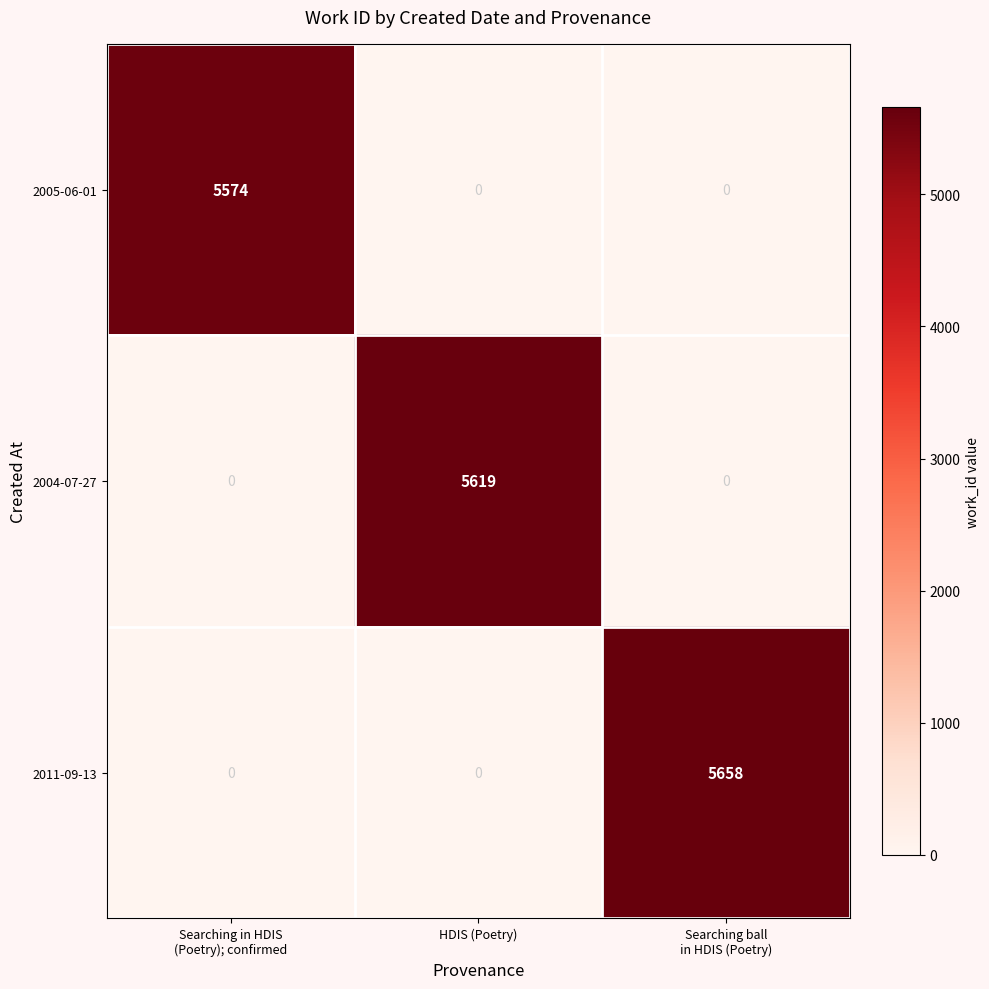

List the series in order of their peak value, highest first.

2011-09-13, 2004-07-27, 2005-06-01